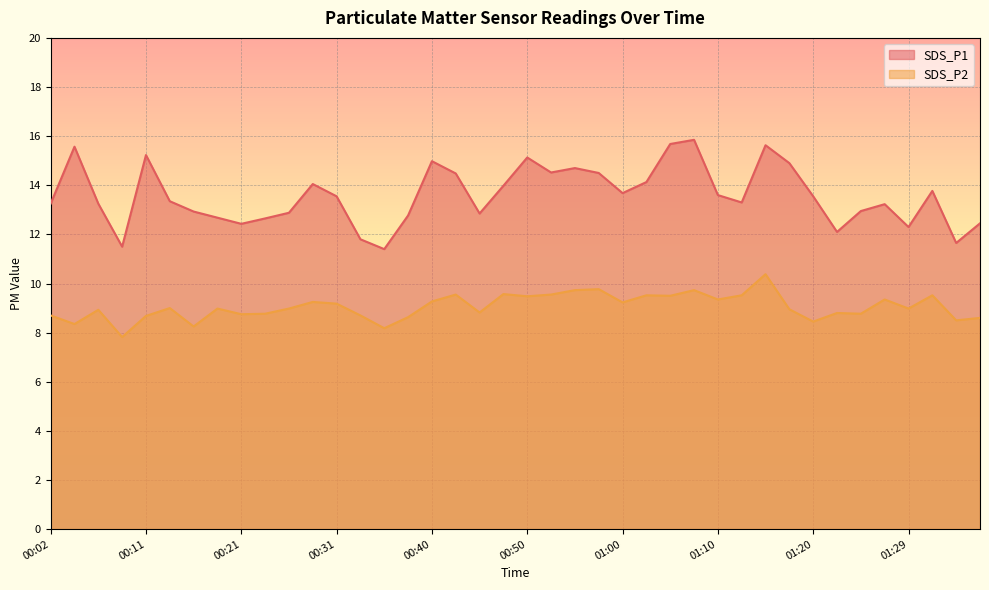

How many lines are shown in the chart?

2